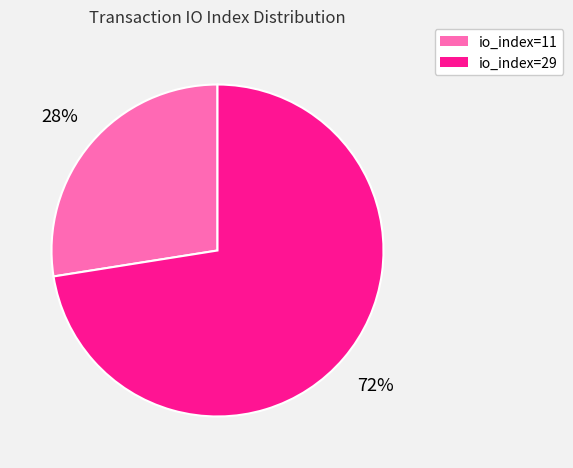

What is the smallest slice in the pie chart?

io_index=11